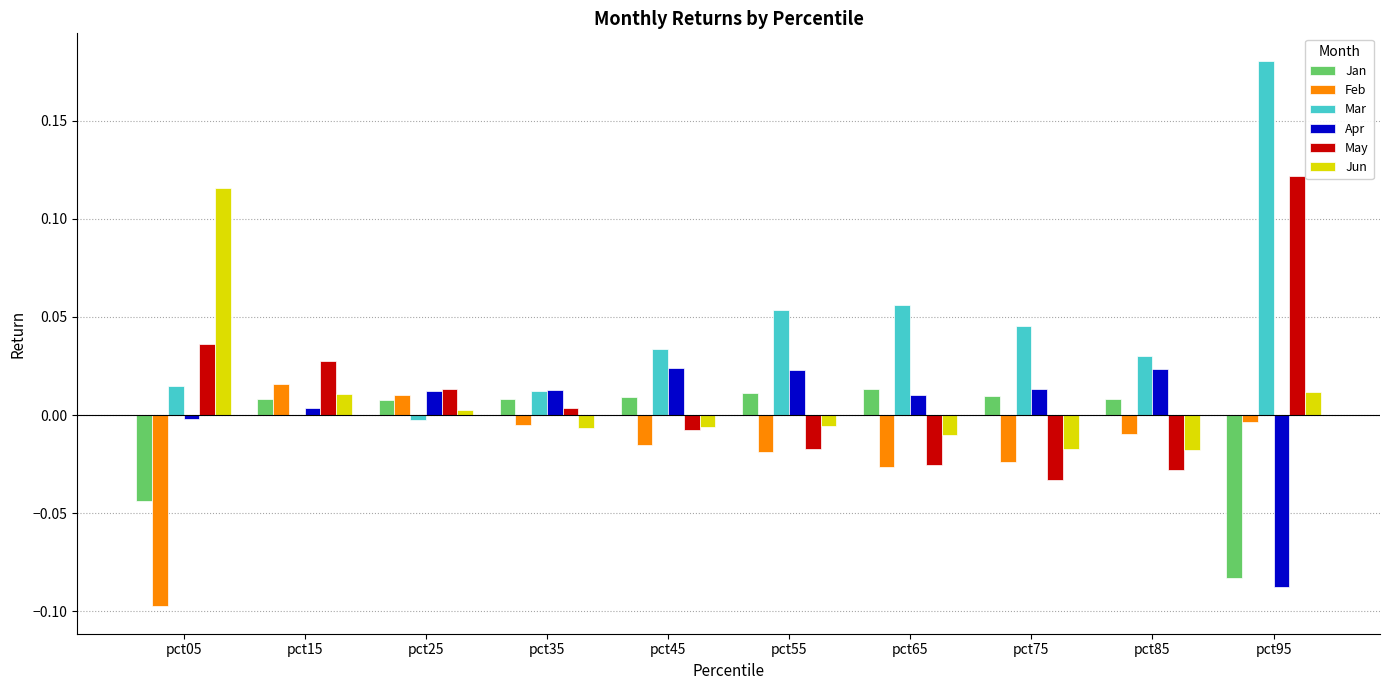

Is the value of Jun at pct35 greater than the value of Jan at pct45?

No